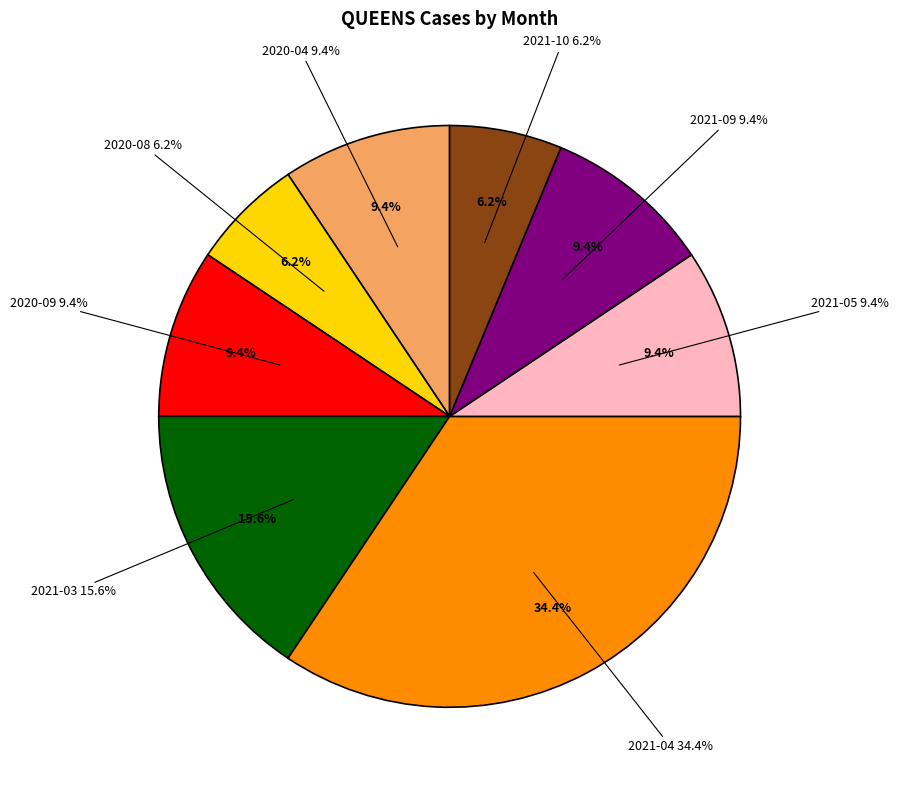

Does any single category account for the majority?

No